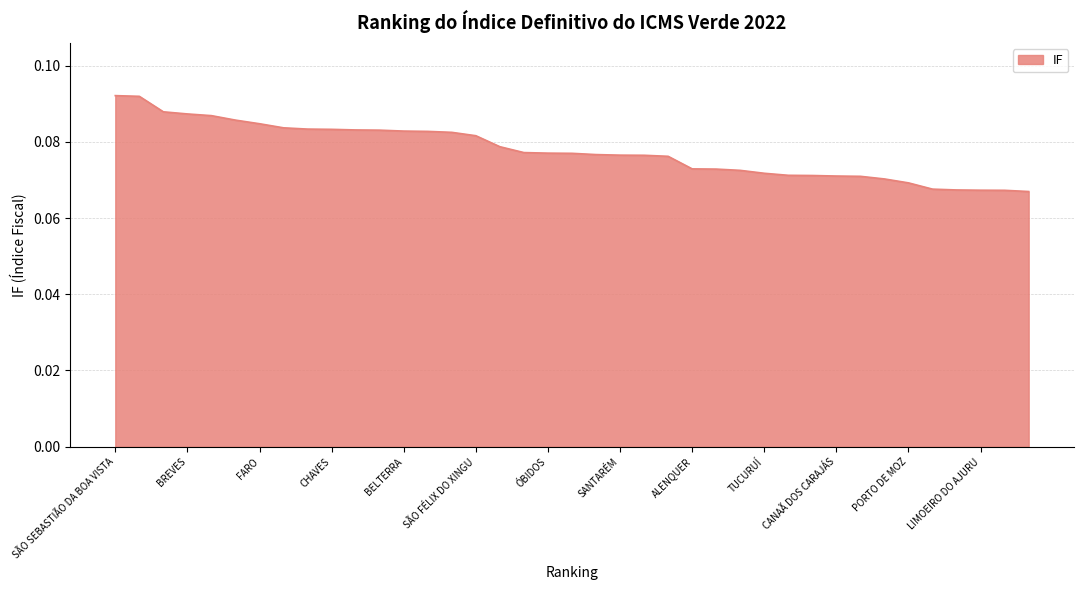

How many lines are shown in the chart?

1